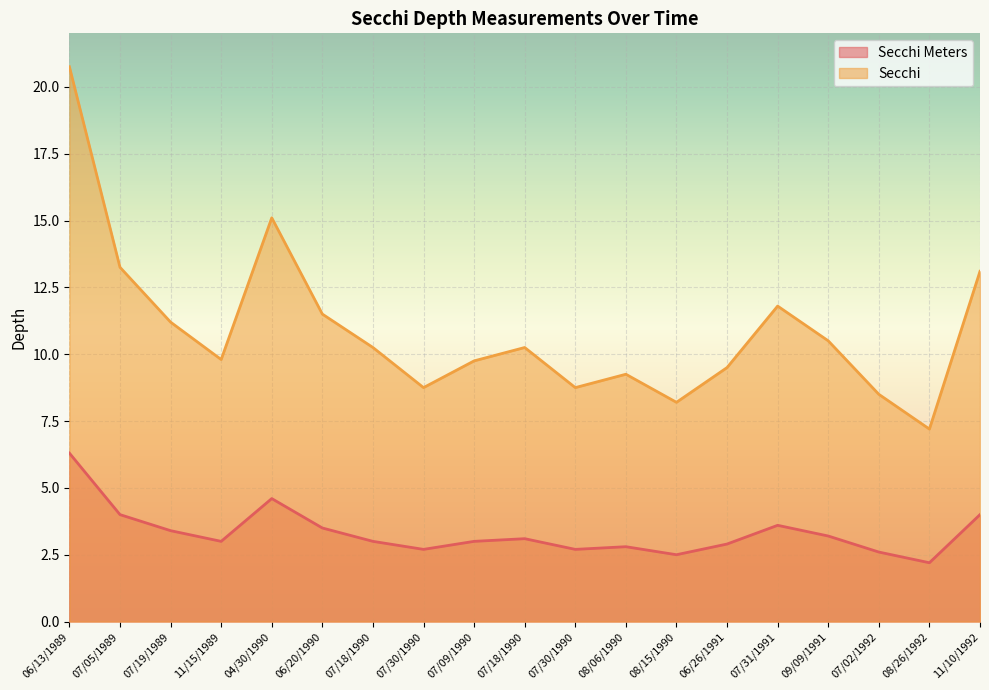

What is the value of the Secchi Meters point at the 12th from the left?

2.8